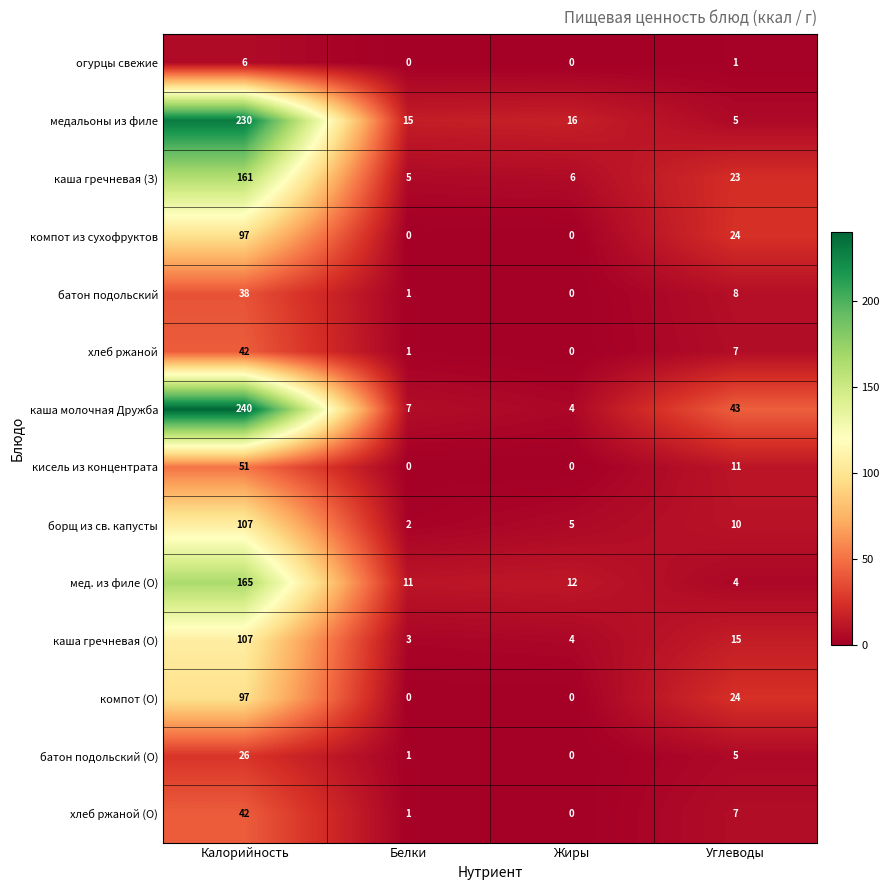

What is the difference between the maximum and minimum values in the каша гречневая (З) series?

156